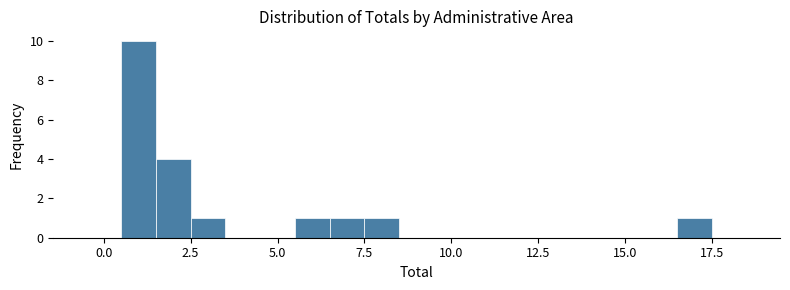

Around what value on the x-axis is the tallest bar? Give the approximate position of its centre, as read against the axis.

1.0